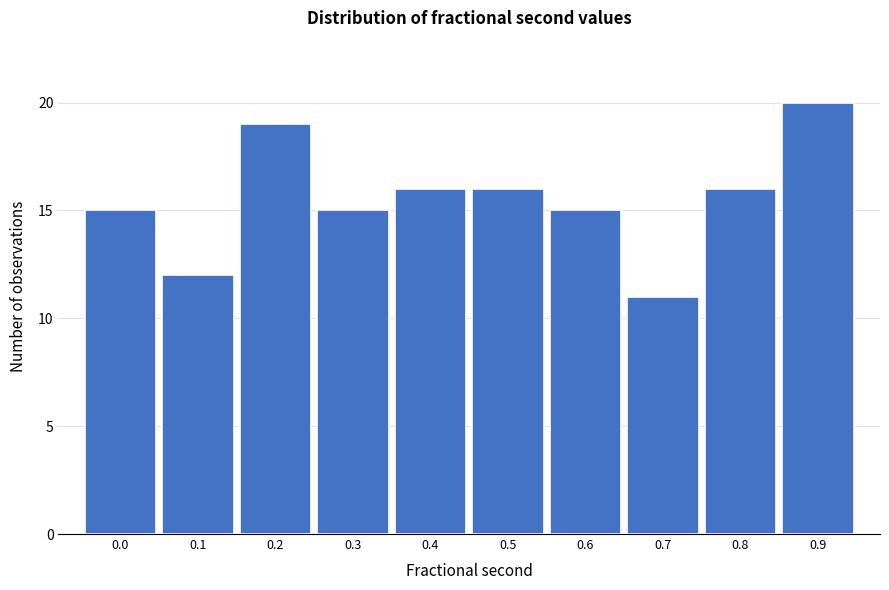

Reading left to right, list all the values displayed in this chart.

0.0=15	0.1=12	0.2=19	0.3=15	0.4=16	0.5=16	0.6=15	0.7=11	0.8=16	0.9=20